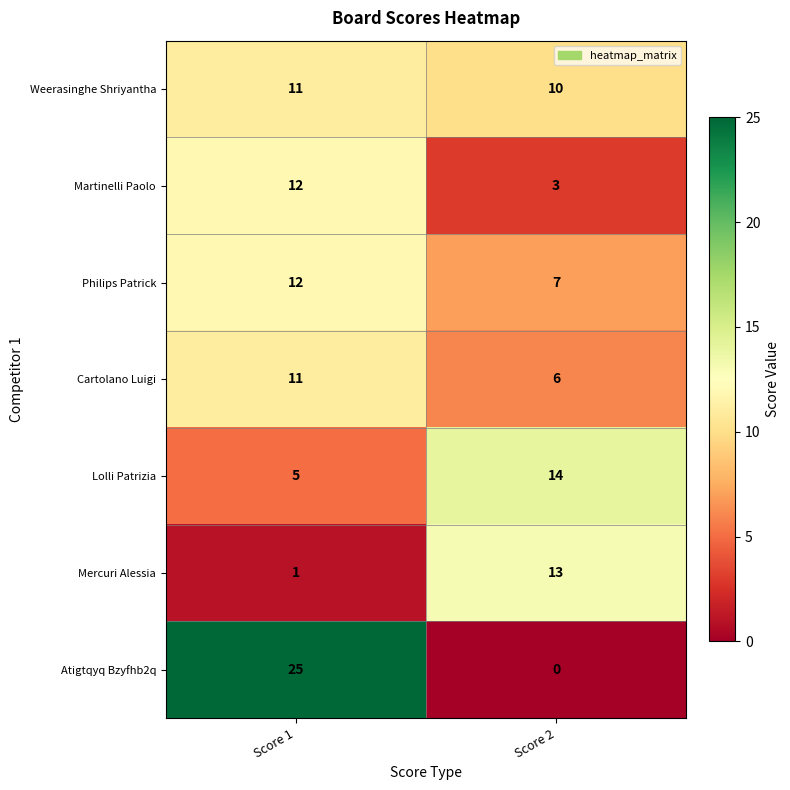

At which category is the sum across all series the highest?

Score 1